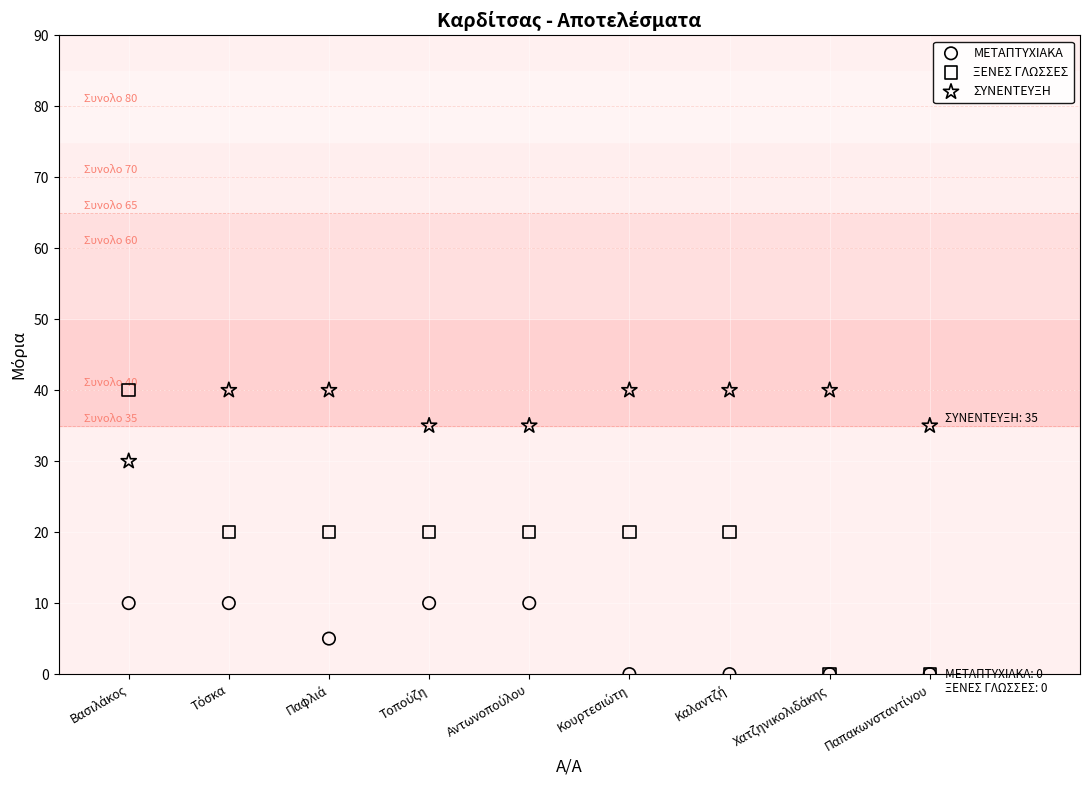

What are all the series names shown in the legend?

ΜΕΤΑΠΤΥΧΙΑΚΑ, ΞΕΝΕΣ ΓΛΩΣΣΕΣ, ΣΥΝΕΝΤΕΥΞΗ